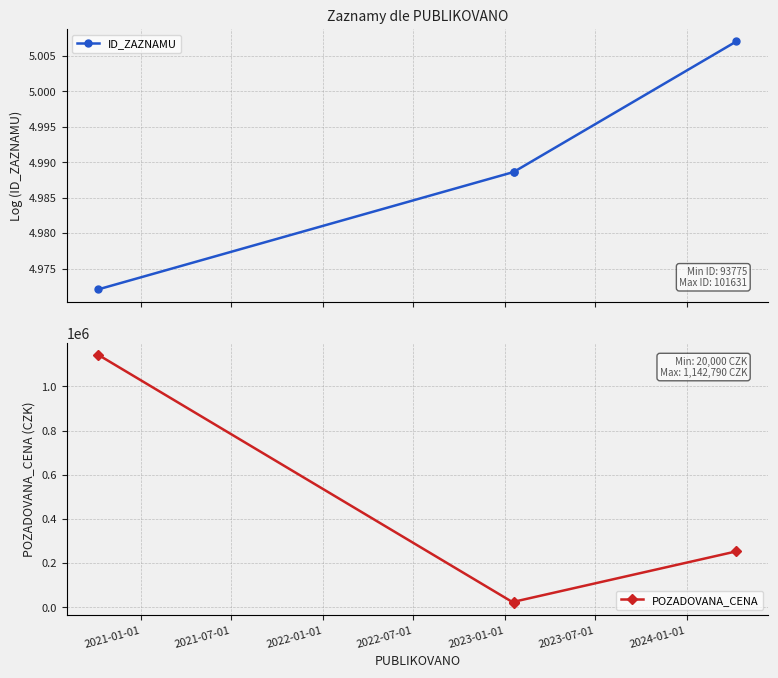

How many lines are shown in the chart?

2